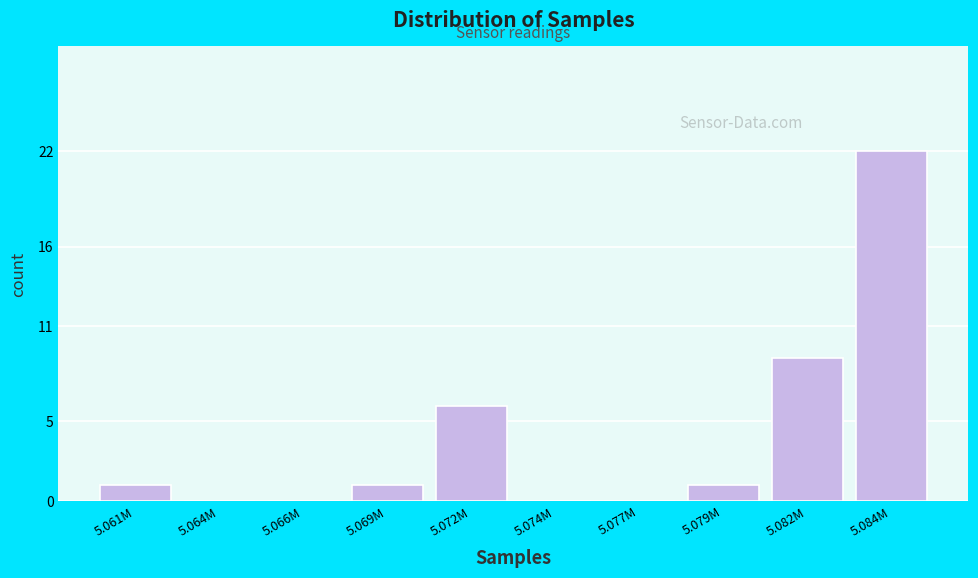

Reading left to right, transcribe all the data shown in this chart.

5.061M=1	5.064M=0	5.066M=0	5.069M=1	5.072M=6	5.074M=0	5.077M=0	5.079M=1	5.082M=9	5.084M=22